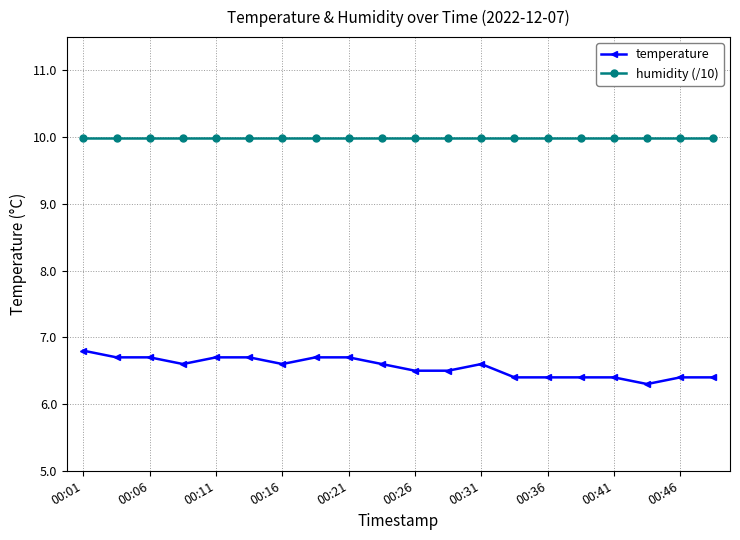

How many series are shown in this chart?

2